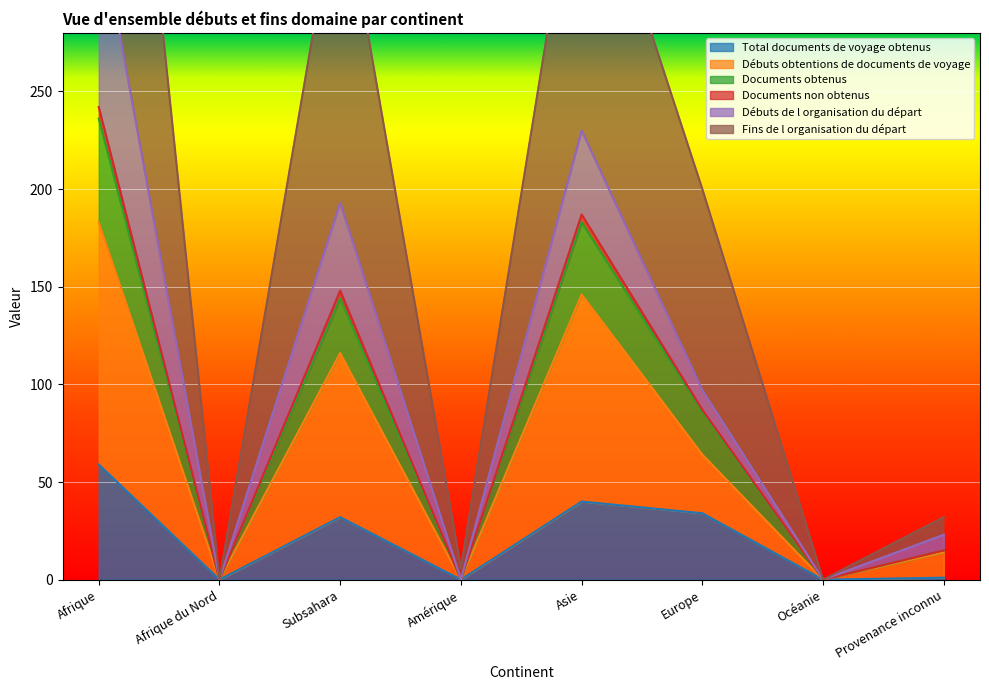

At how many categories does at least one series exceed 330?

3